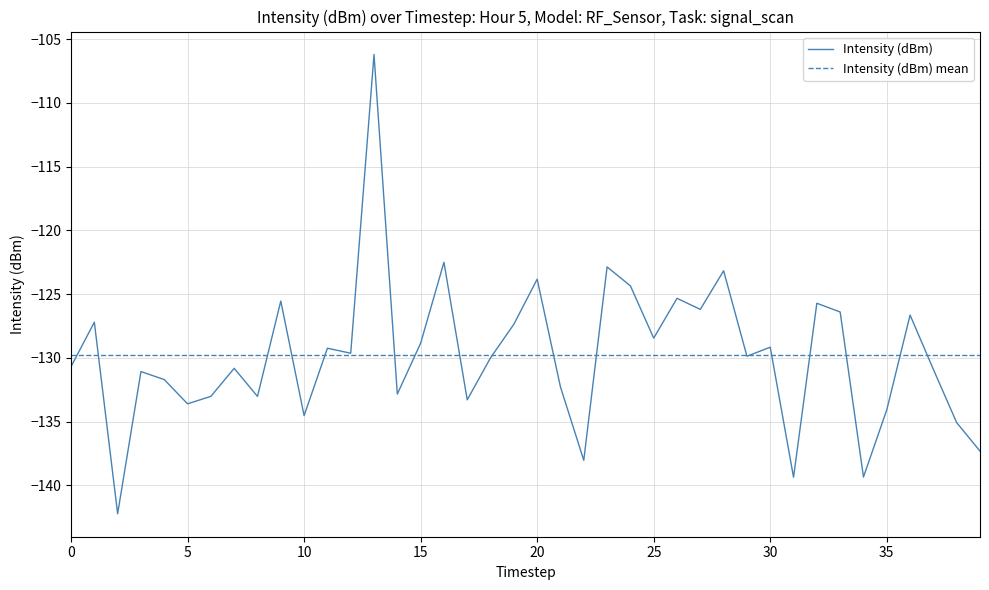

Which series has the widest spread of values?

Intensity (dBm)